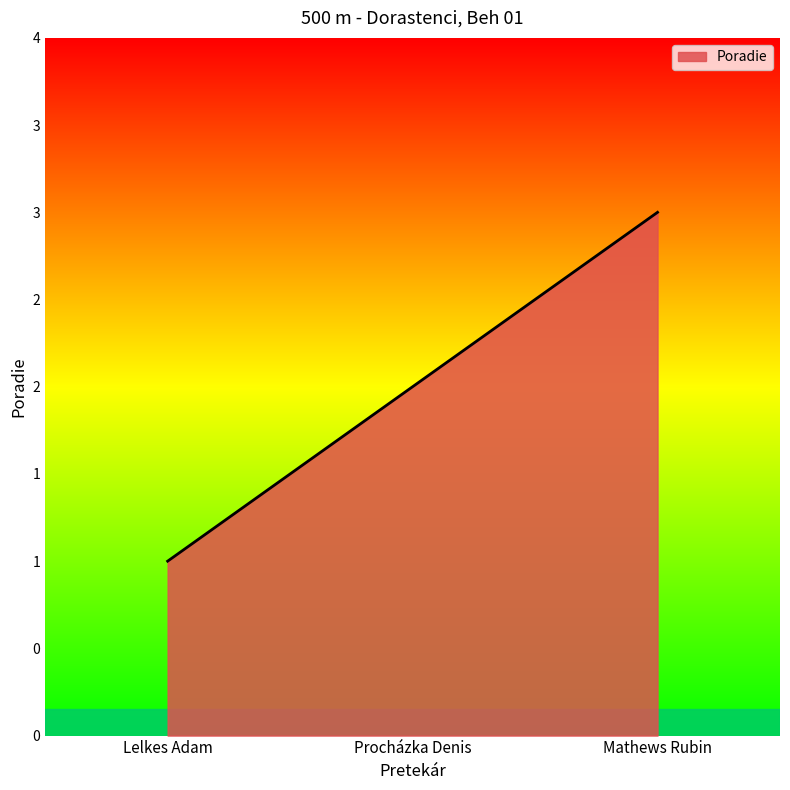

At which category does the chart reach its minimum across all series?

Lelkes Adam